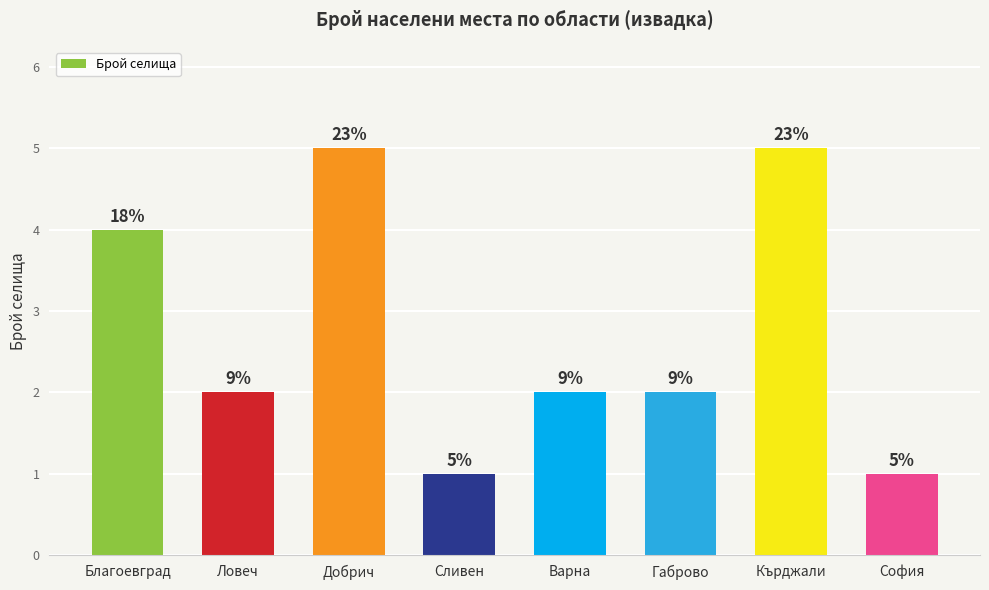

Are the bars horizontal?

No